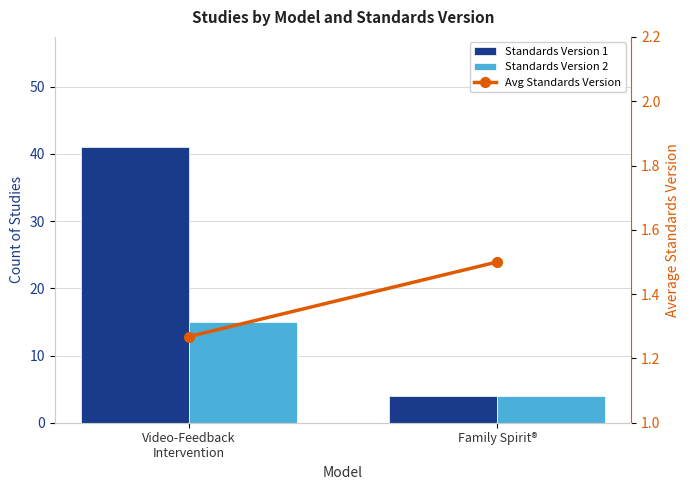

Rank the series by their average value, from lowest to highest.

Avg Standards Version, Standards Version 2, Standards Version 1